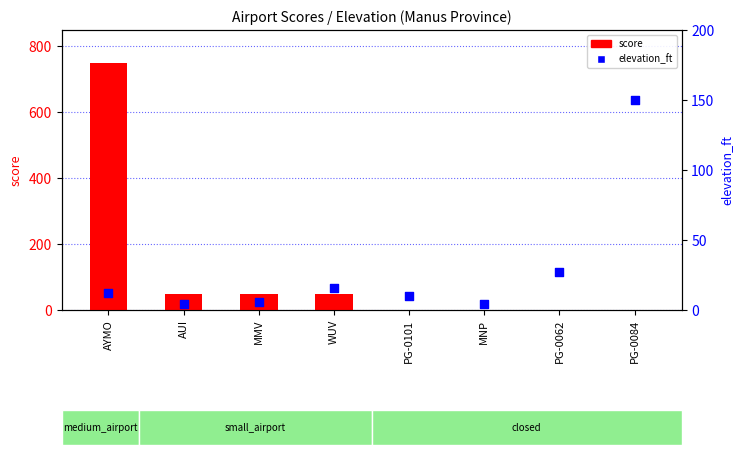

At how many categories does at least one series exceed 659?

1